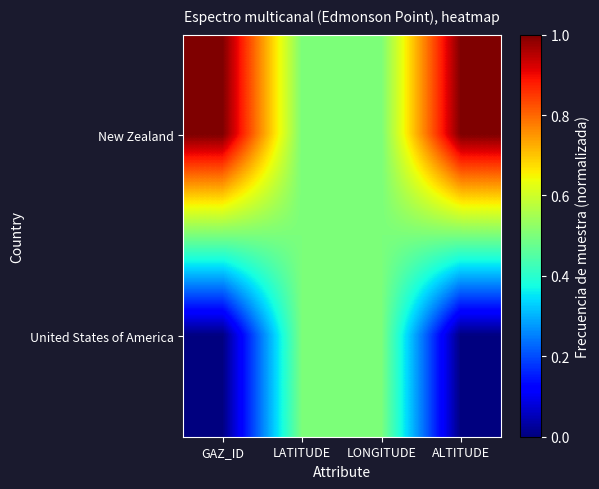

Which has a higher value, LATITUDE or LONGITUDE?

LATITUDE